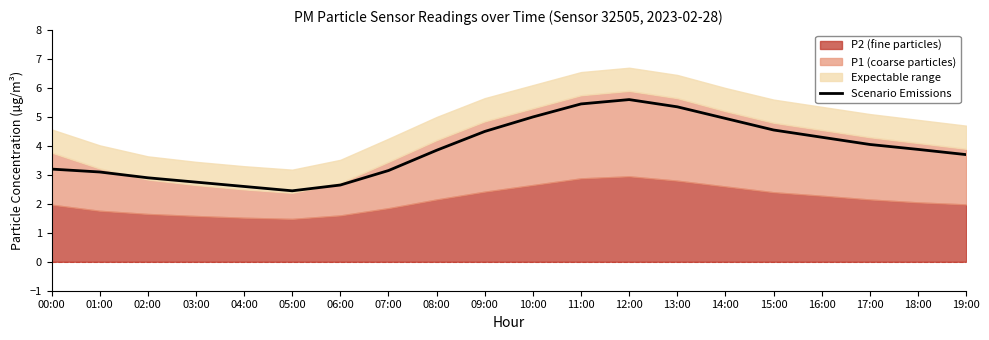

At which category does the chart reach its peak across all series?

12:00